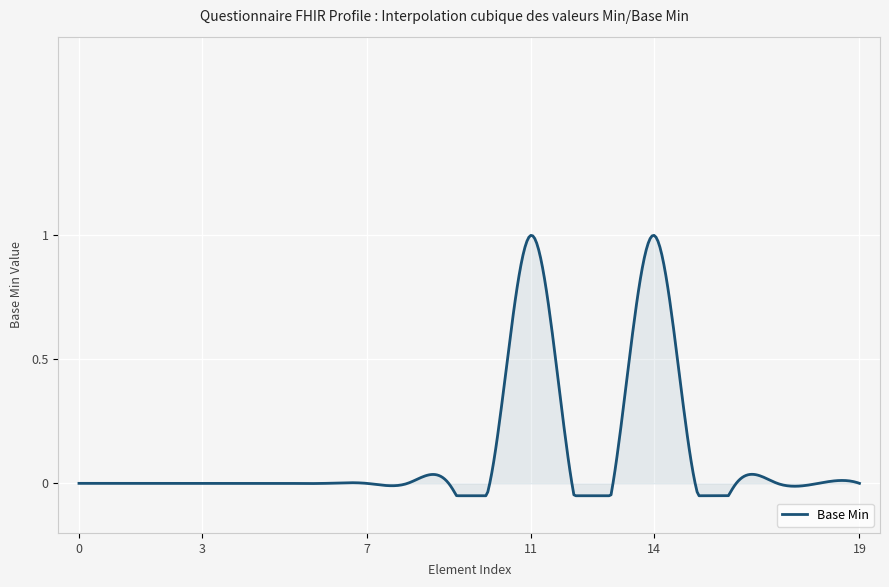

What is the difference between the maximum and minimum values?

1.1